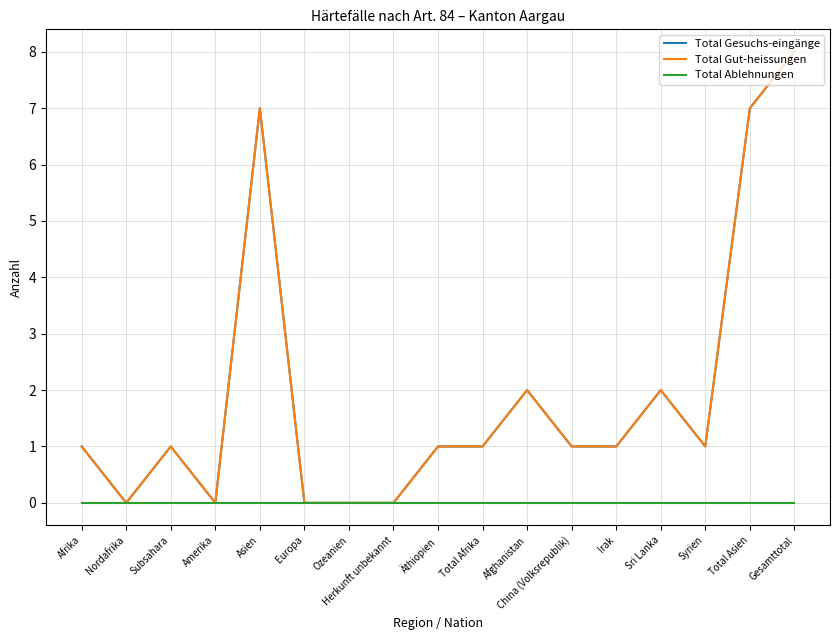

Does the chart display data point markers on the line(s)?

No